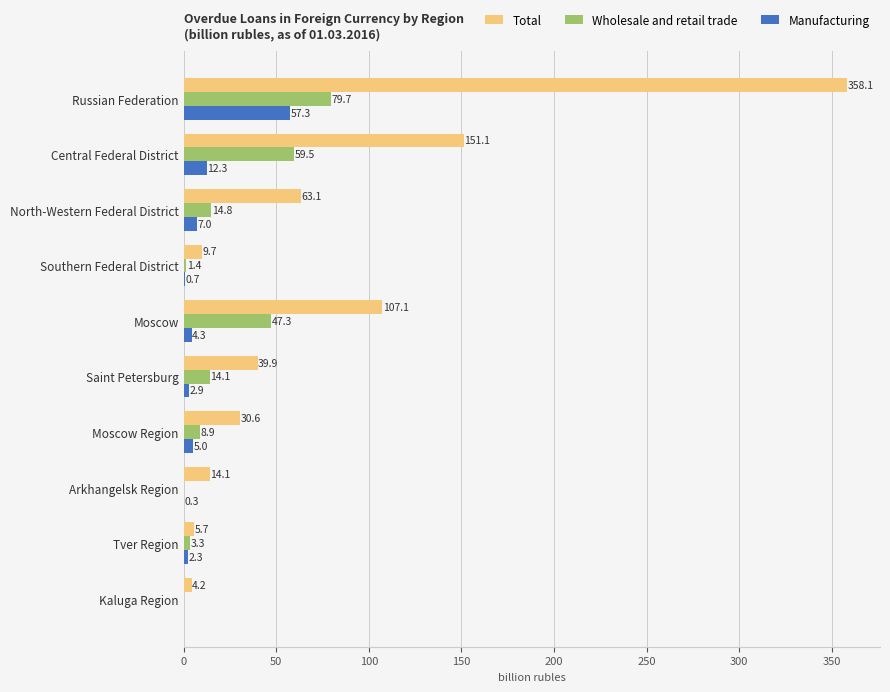

Which category has the highest value in the Manufacturing series?

Russian Federation